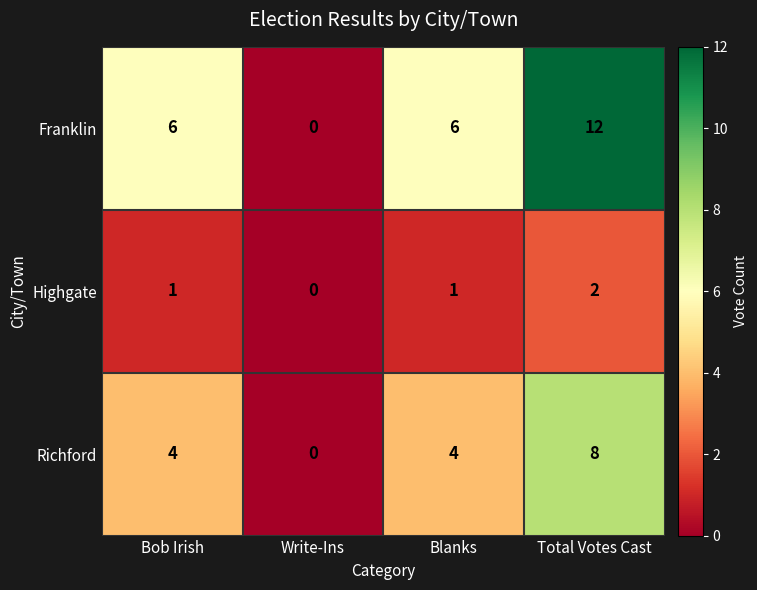

Reading left to right, what are all the values shown in this chart?

Franklin: 6	0	6	12
Highgate: 1	0	1	2
Richford: 4	0	4	8